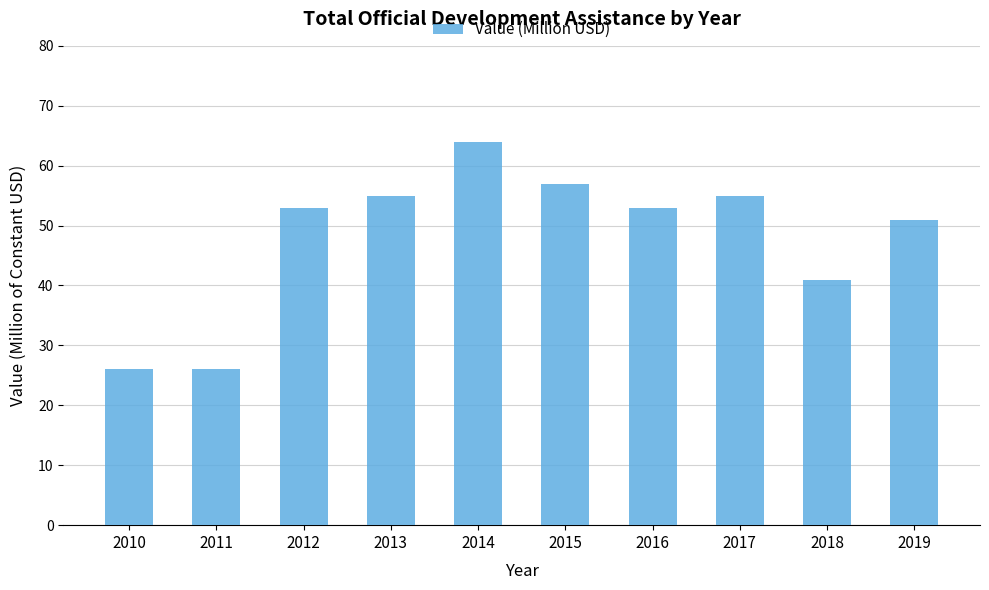

What is the value of the 7th bar from the left?

53